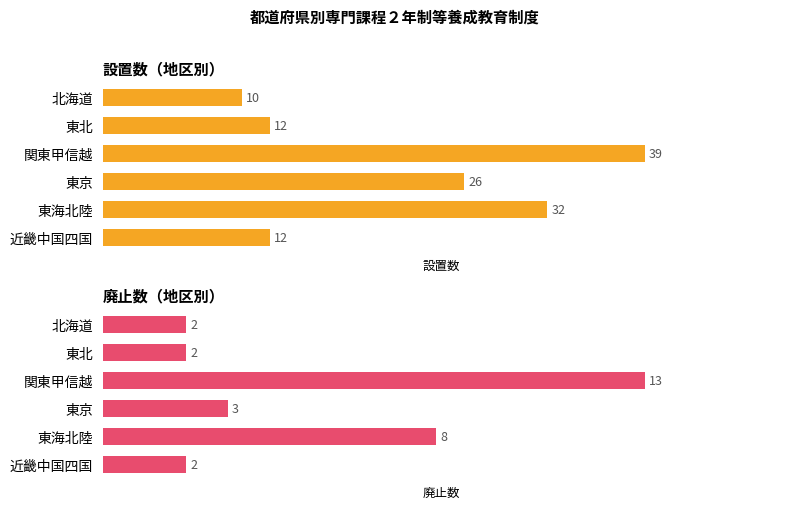

How many values in the 設置 series exceed 26?

2